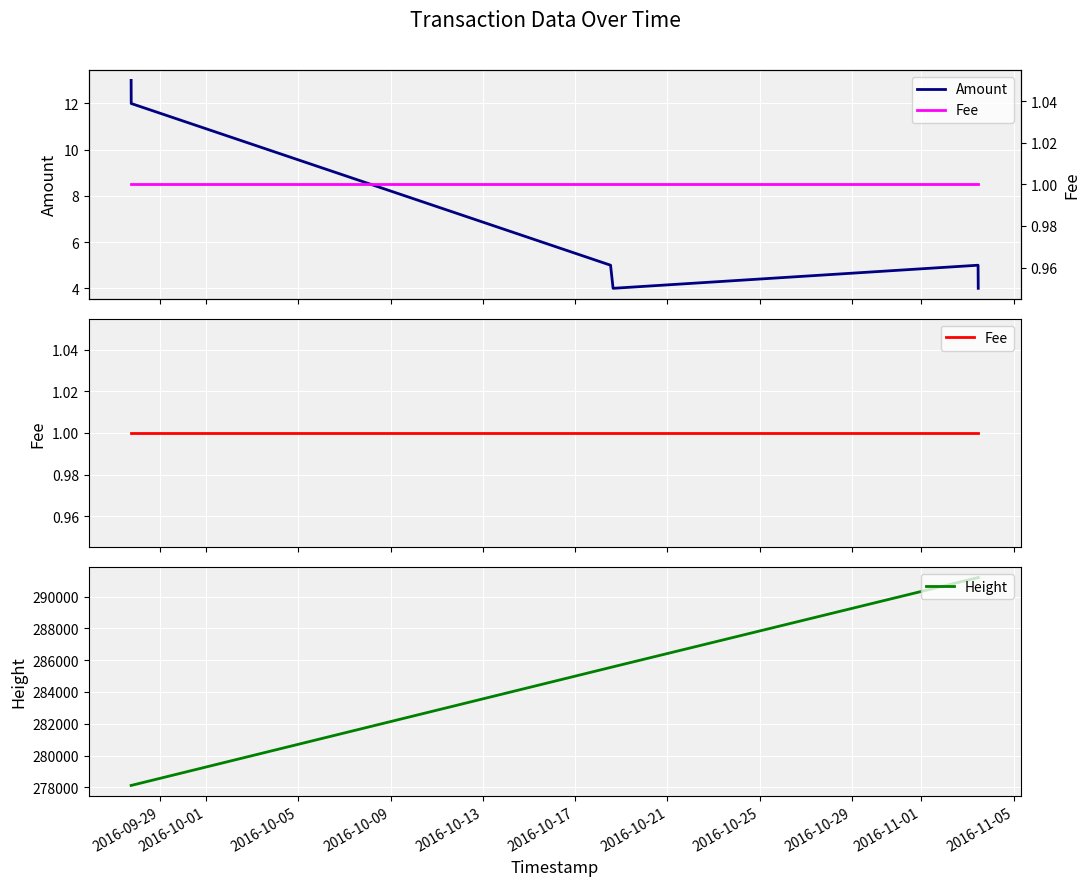

What are all the series names shown in the legend?

Amount, Fee, Height